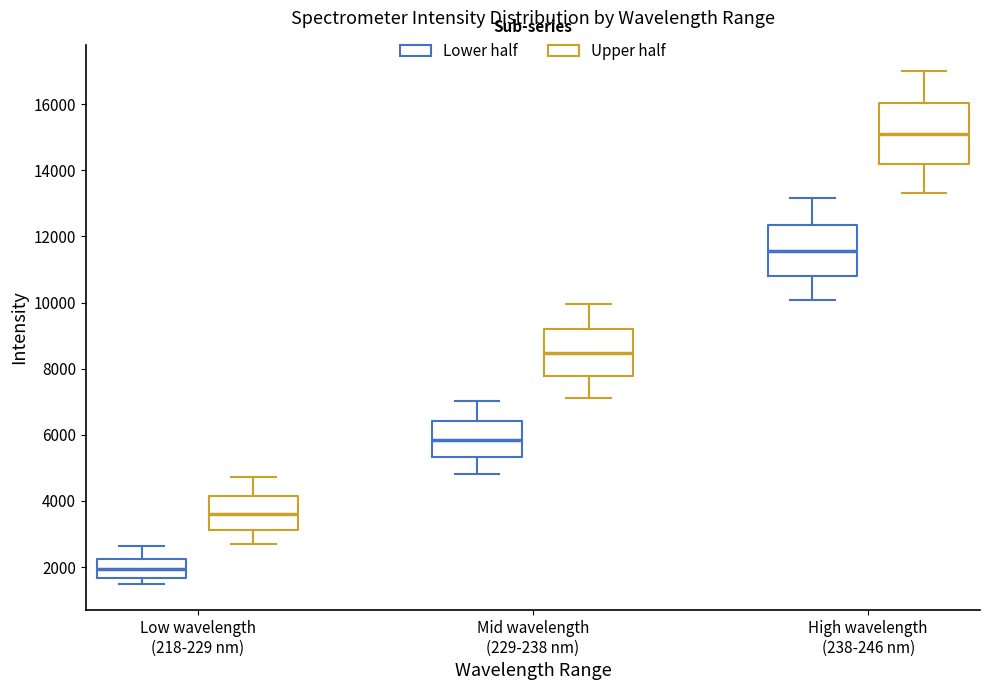

Which box has the highest median line?

High wavelength (238-246 nm) (Upper half)